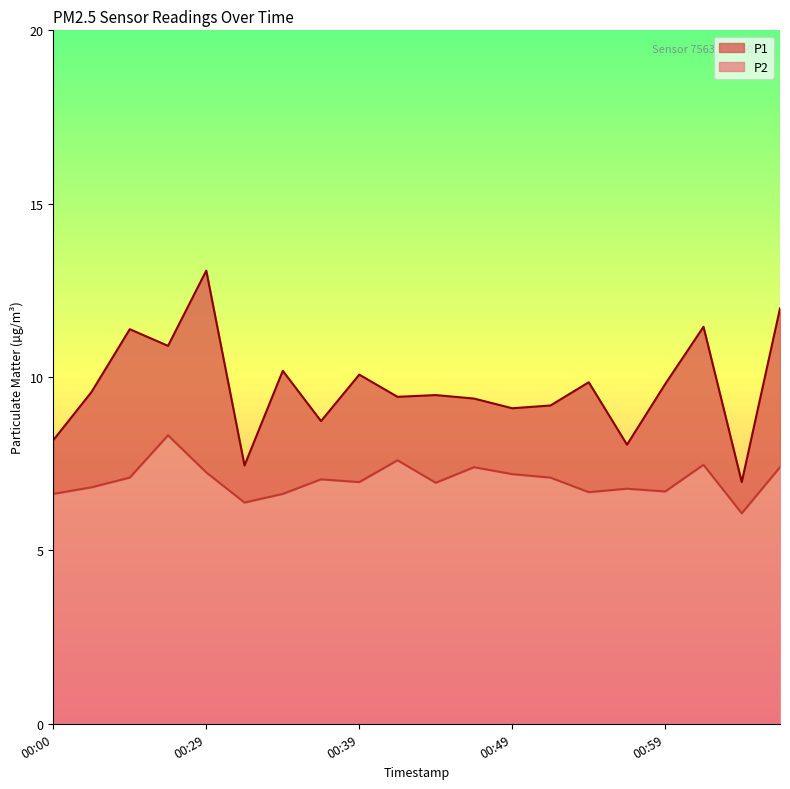

True or false: P2 and P1 intersect in this chart.

False